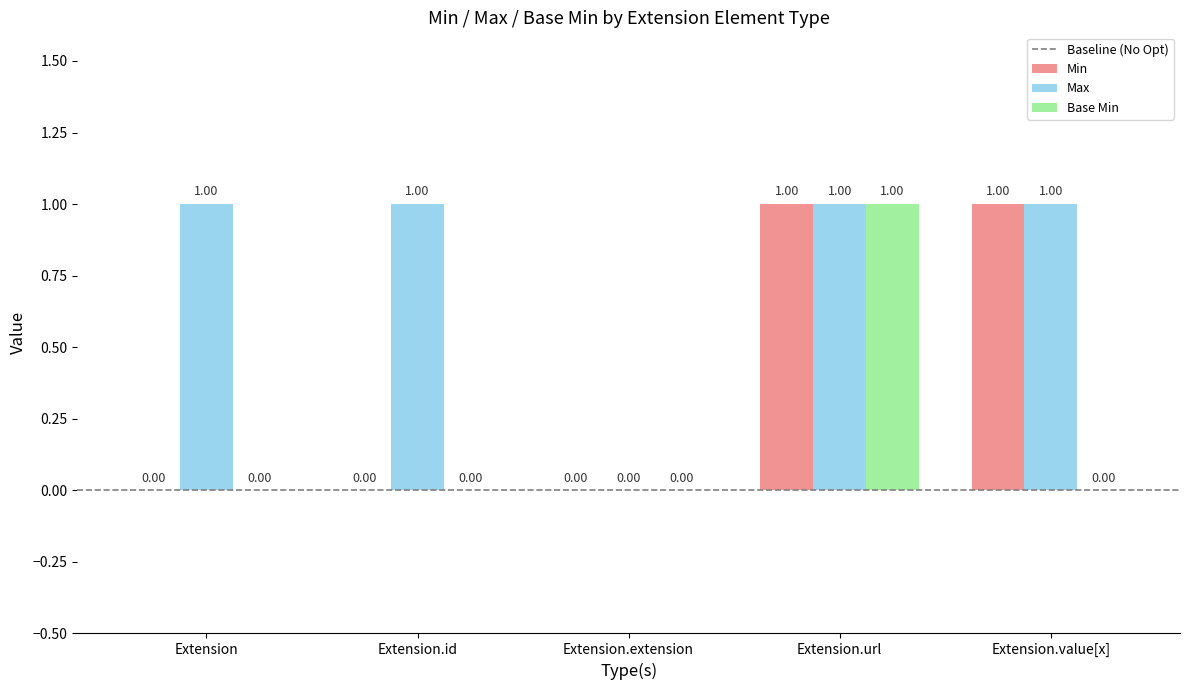

What is the total value across all series at Extension.url?

3